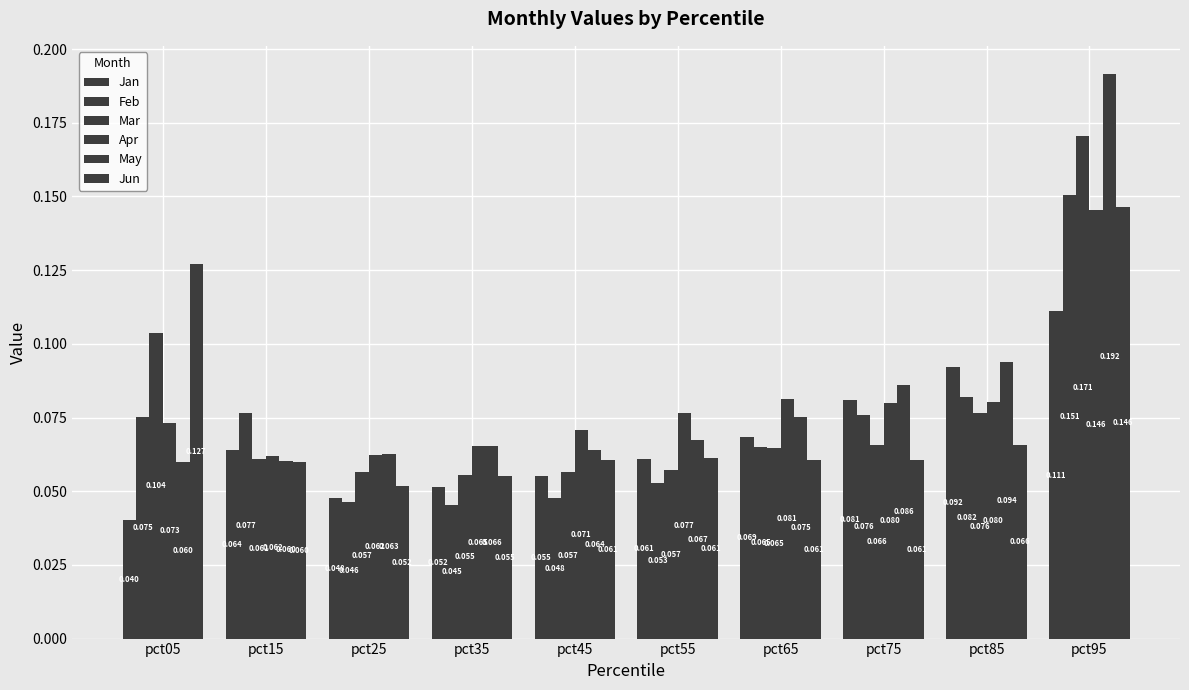

Rank the series by their maximum value, from lowest to highest.

Jan, Apr, Jun, Feb, Mar, May